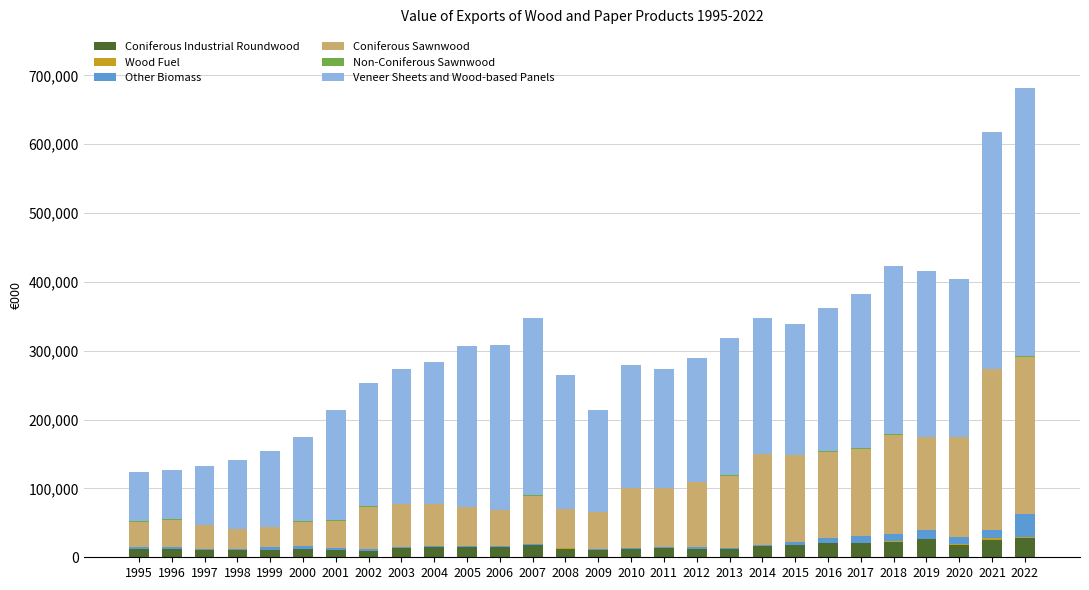

The value of Other Biomass at 2019 is 12264. True or false?

True